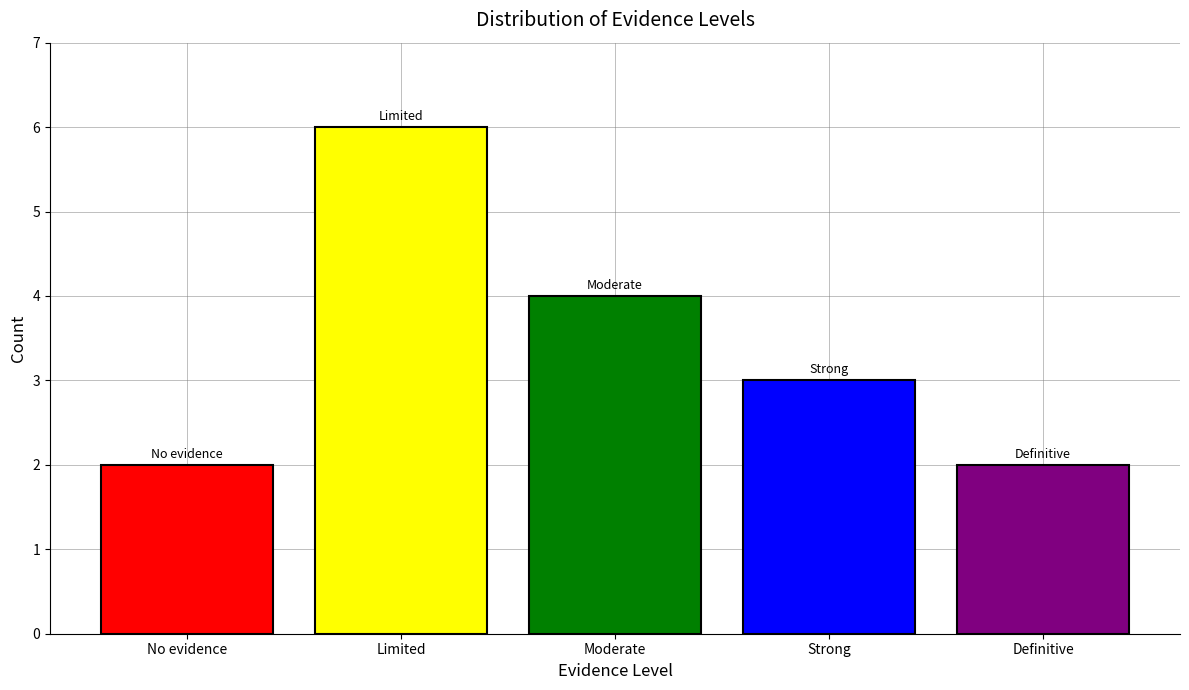

Reading left to right, extract all data points from this chart.

2	6	4	3	2